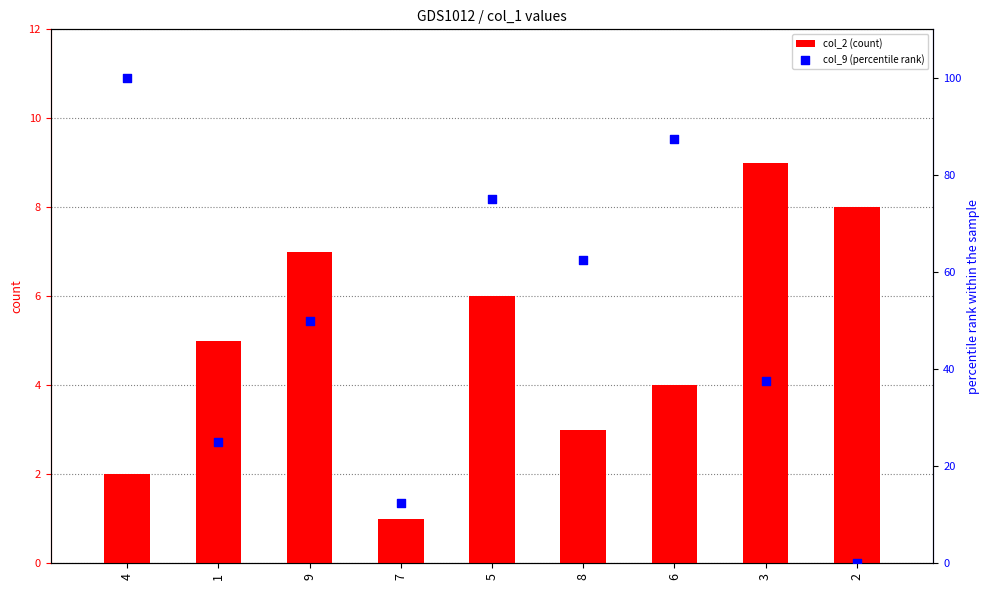

What are all the series names shown in the legend?

col_2 (count), col_9 (percentile rank)